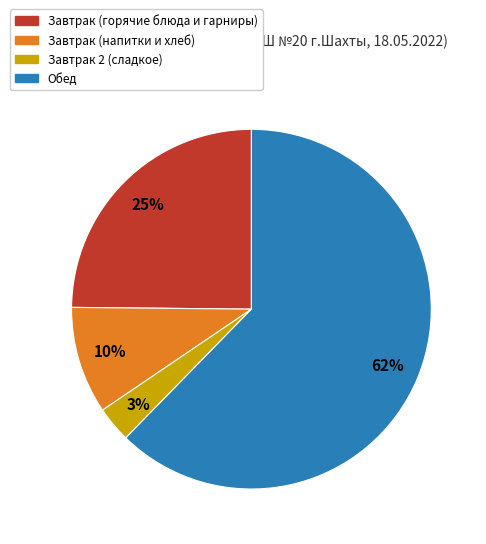

What percentage is the Завтрак (горячие блюда и гарниры) slice, to the nearest percent?

25%